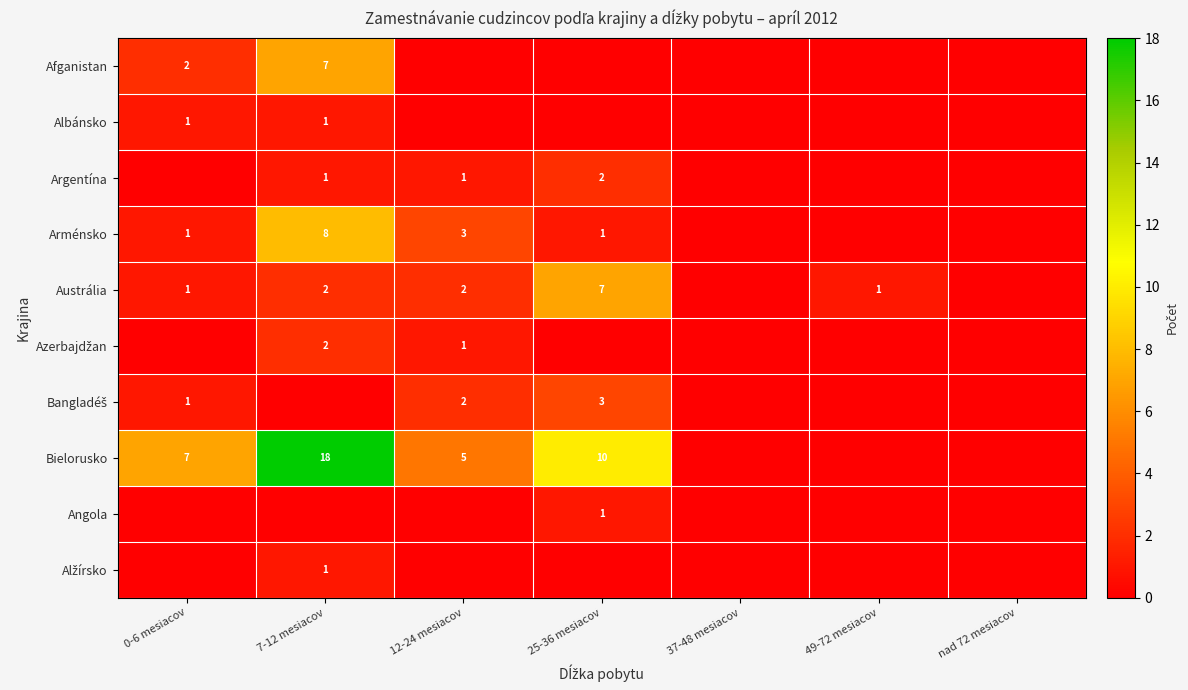

Count the number of categories in the chart.

7